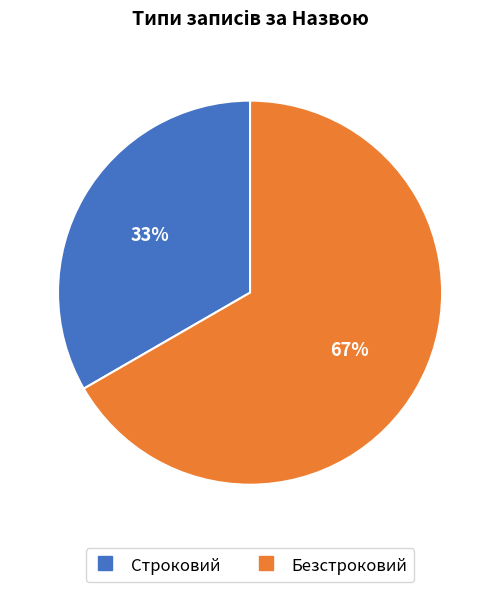

True or false: Безстроковий accounts for 78% of the total.

False